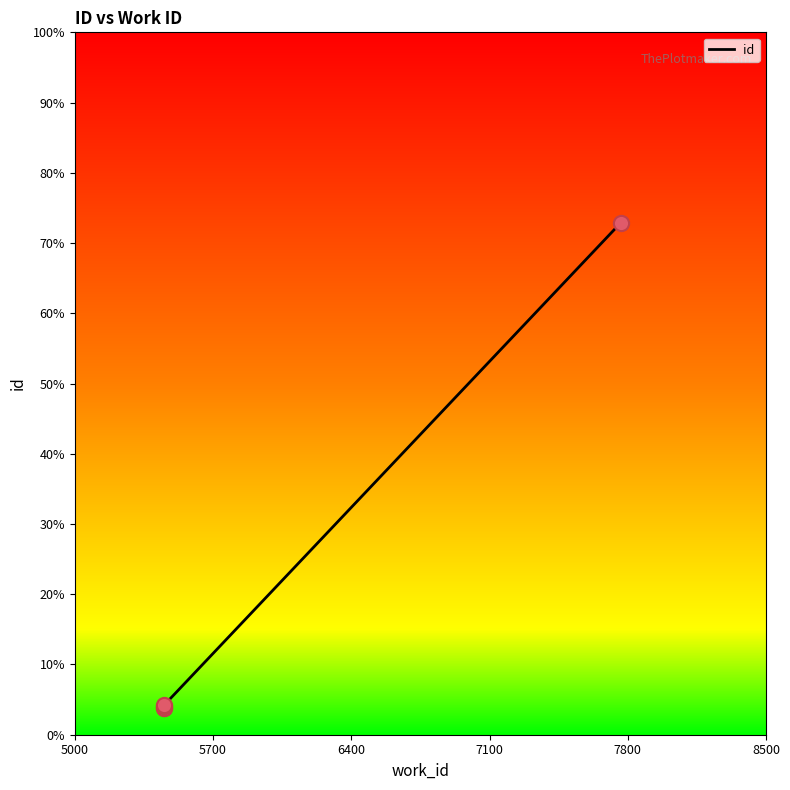

What is the change in value from 5700 to 6400?

+0.2